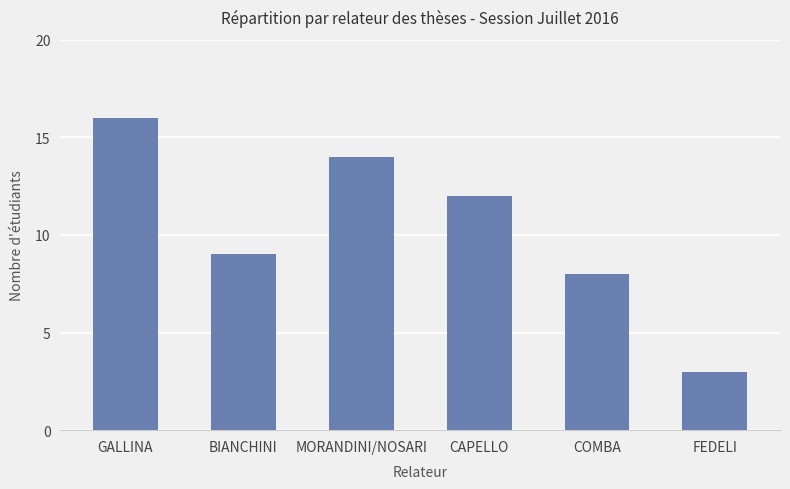

Which category has the lowest value across all series?

FEDELI